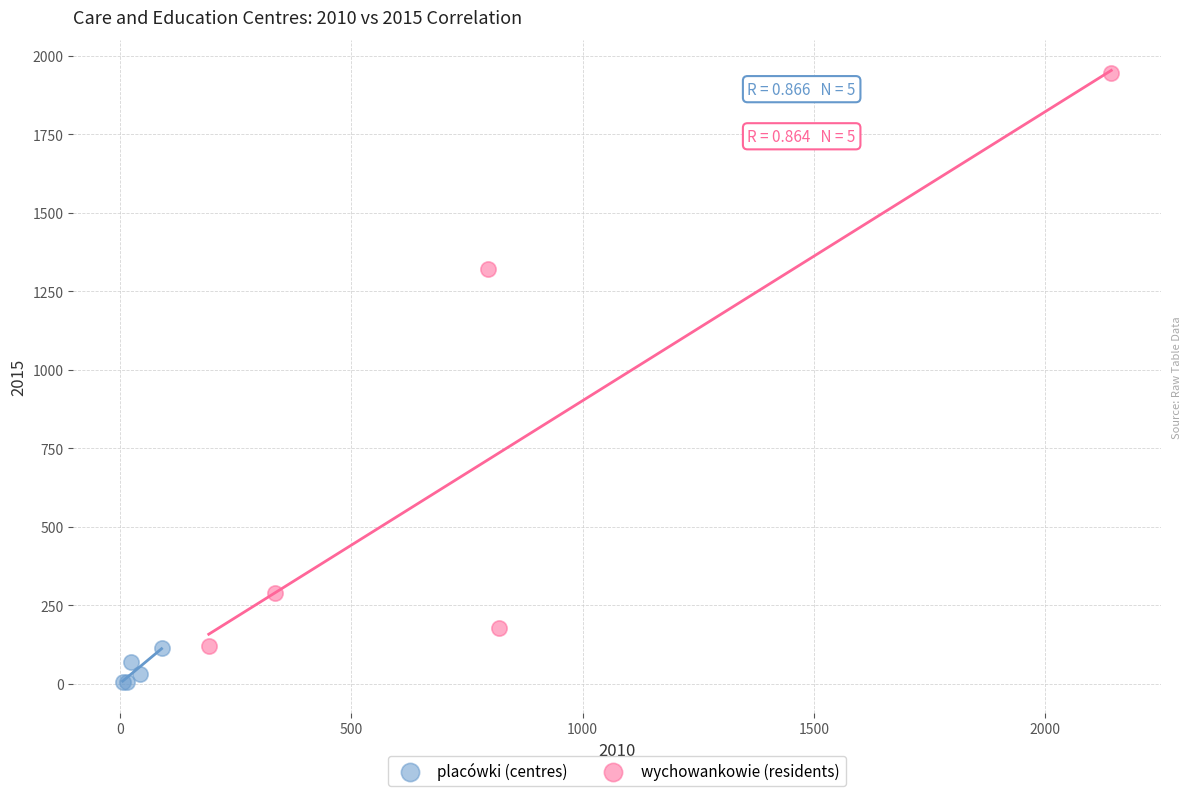

Which series contains the lowest Y value?

placówki (centres)